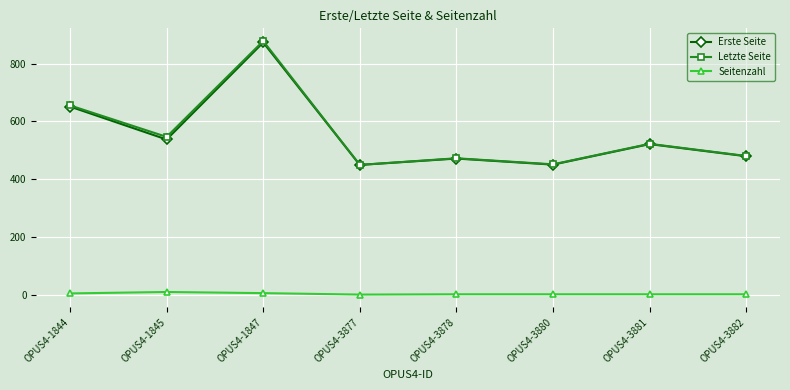

How many data points in Seitenzahl are less than 1?

1